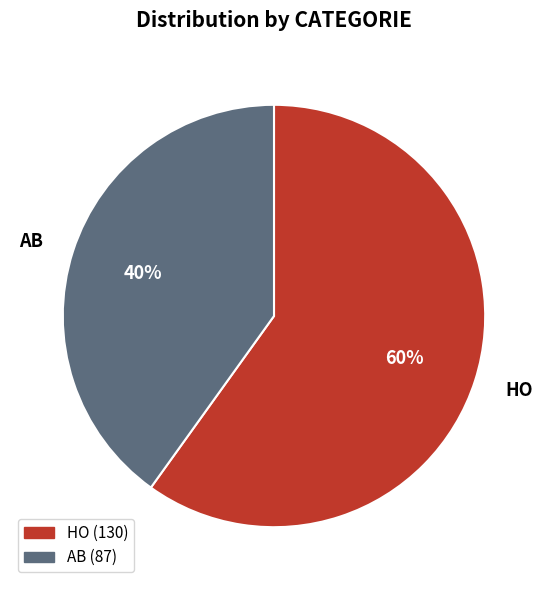

Which slice is the smallest?

AB